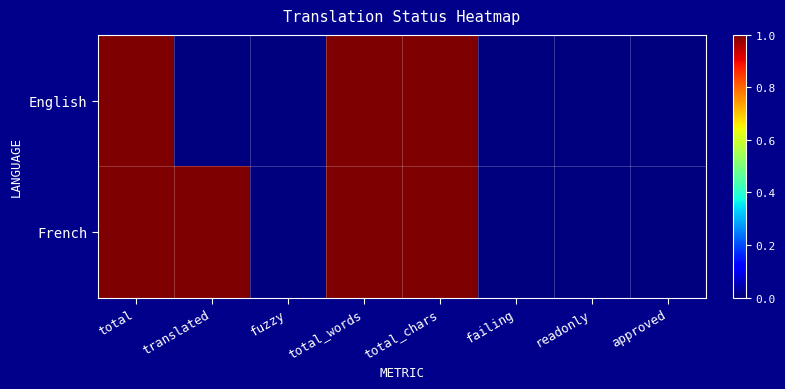

What is the maximum value shown in the chart?

1